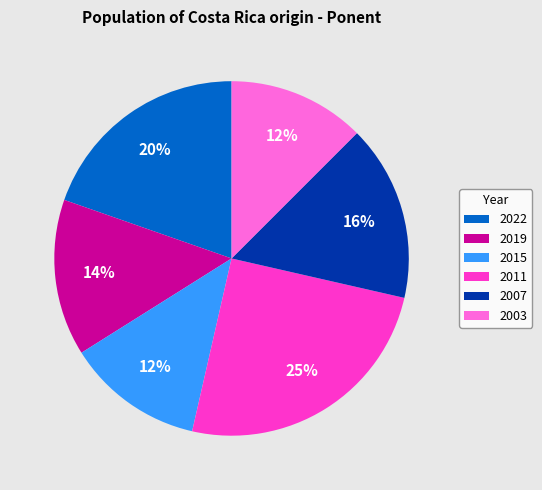

What percentage is the 2015 slice, to the nearest percent?

12%